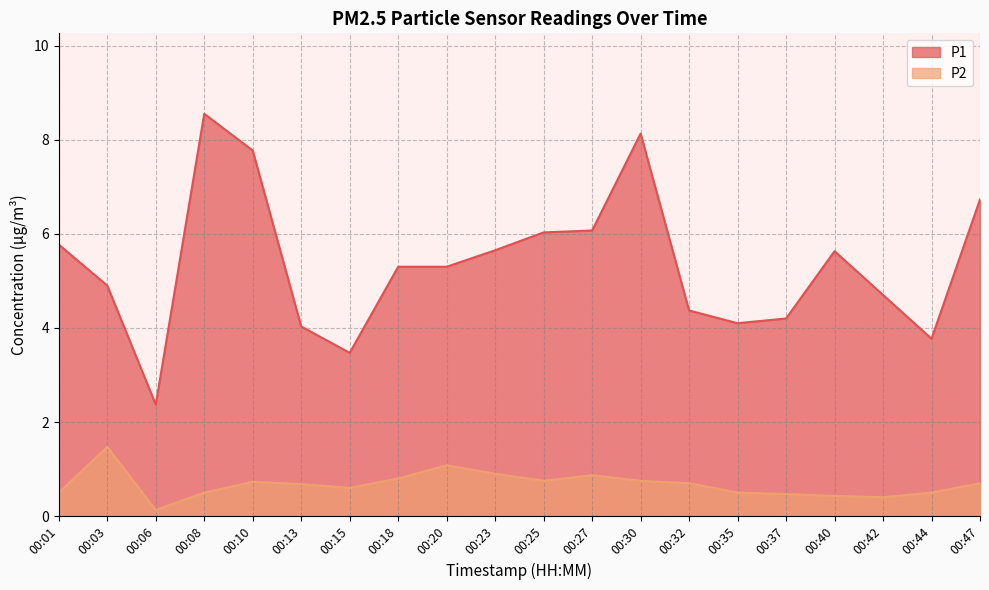

What is the difference between the highest and lowest values at 00:47?

6.0